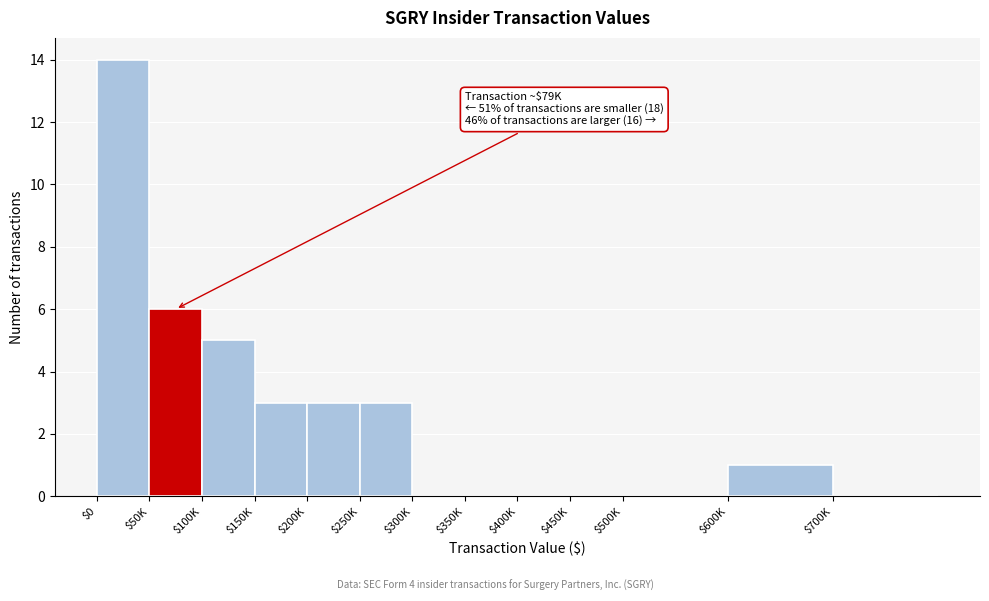

The chart shows a value of 5 at $200K. True or false?

False